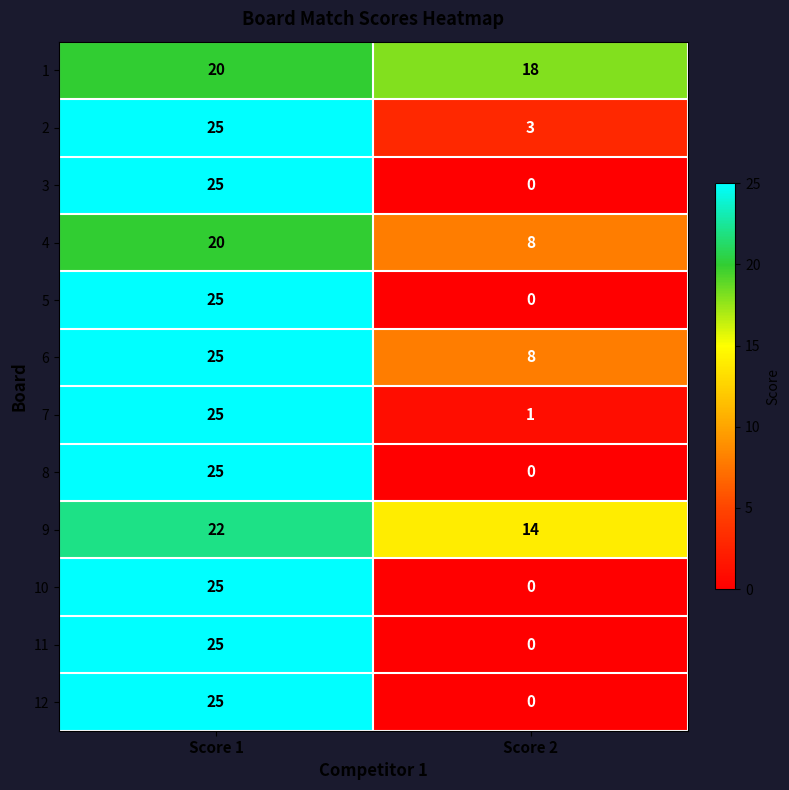

Which label corresponds to the smallest value in the chart?

Score 2